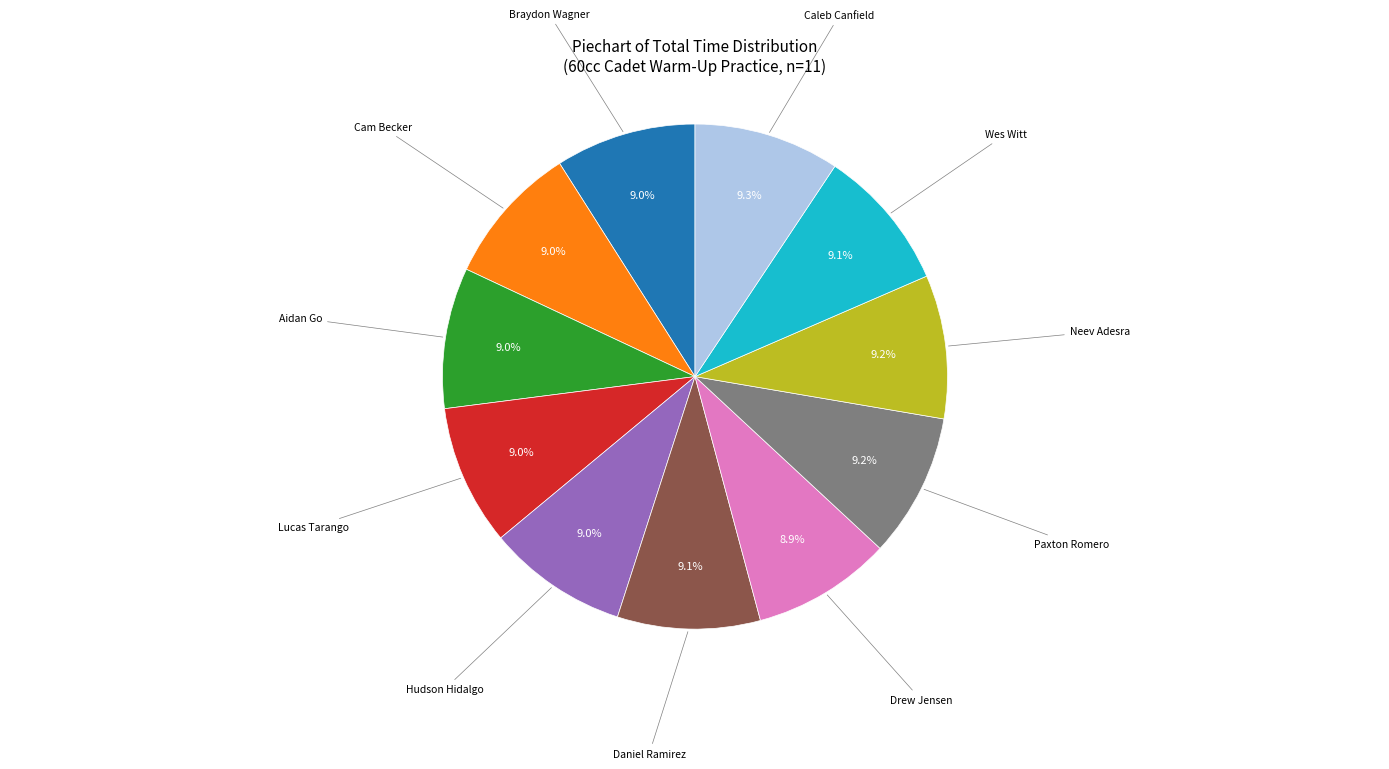

Does any single category account for the majority?

No